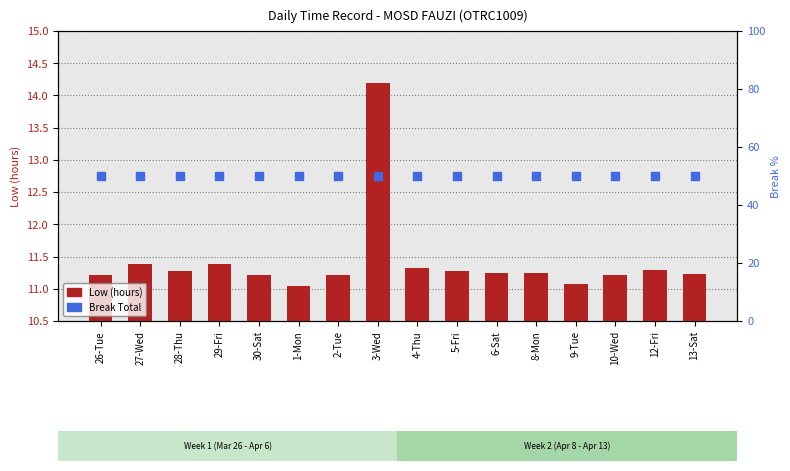

Which series reaches the maximum Y coordinate?

Break Total (scaled)